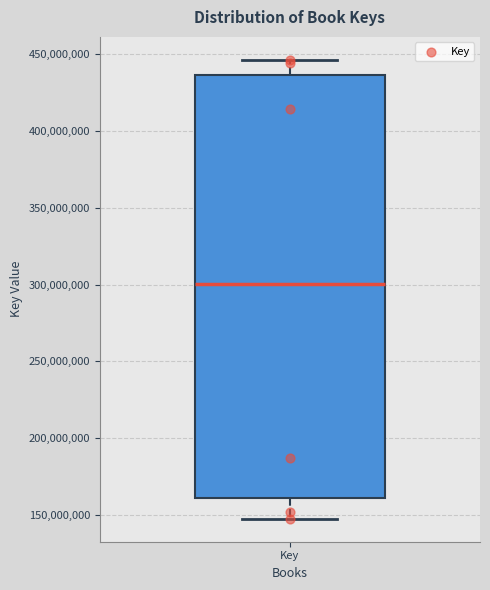

Read this box plot against the y-axis: the position of the median line, the range covered by the box, and the ends of both whiskers. The values are not printed on the chart, so give them approximately, as read against the axis.

median 300000000, box 160000000 to 435000000, whiskers 150000000 to 445000000